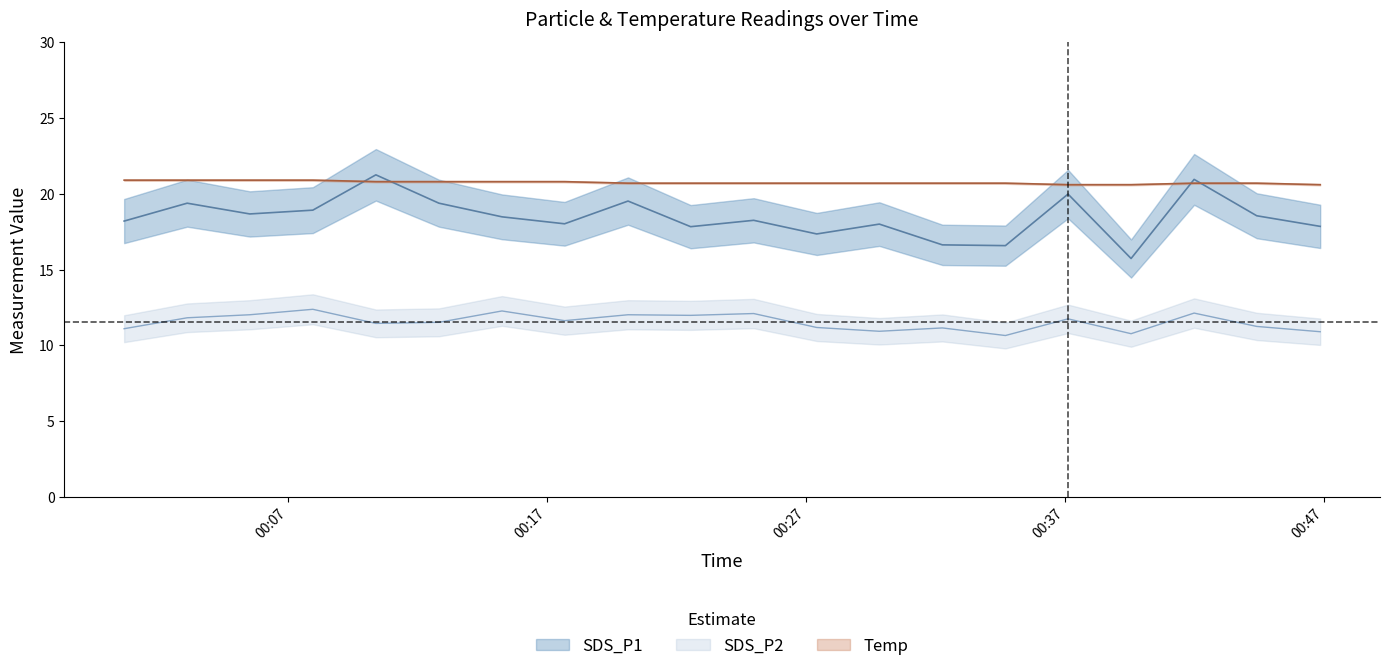

What is the sum of all SDS_P1 values?

369.5